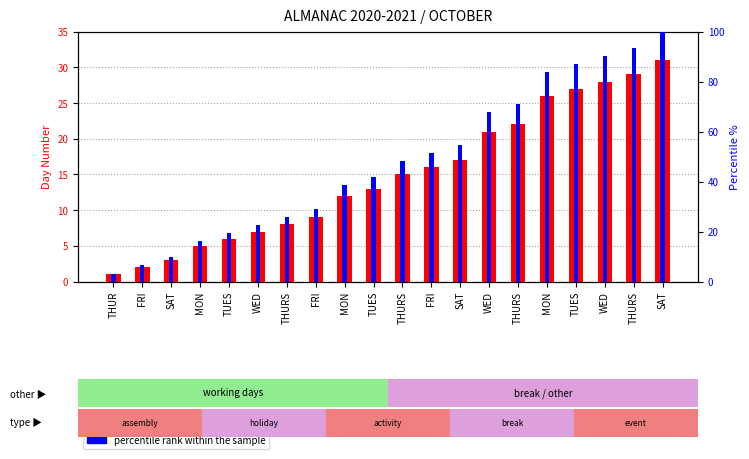

What is the sum of the day number values at FRI and TUES?

22.0